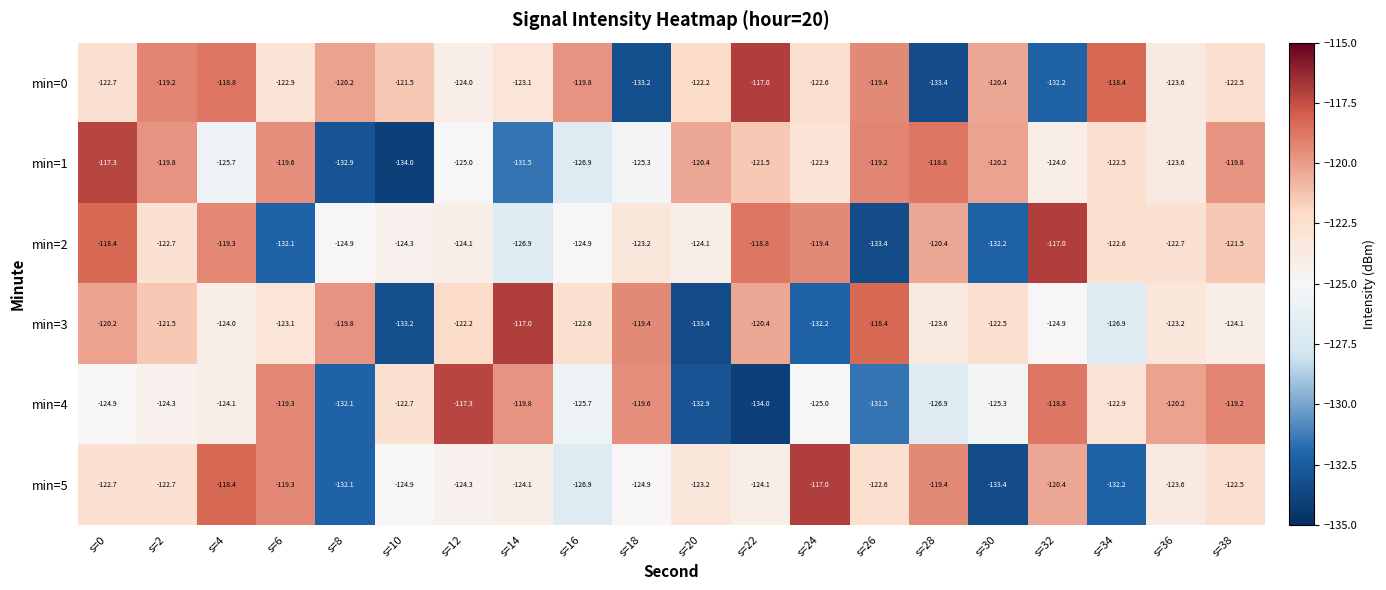

How many categories are shown in the chart?

20